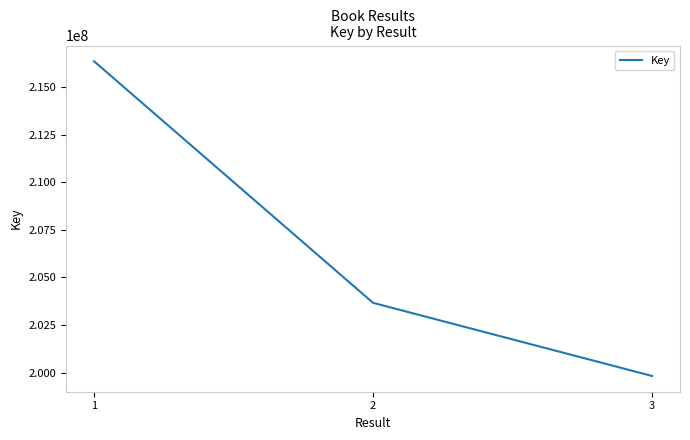

What is the smallest value displayed?

199822246